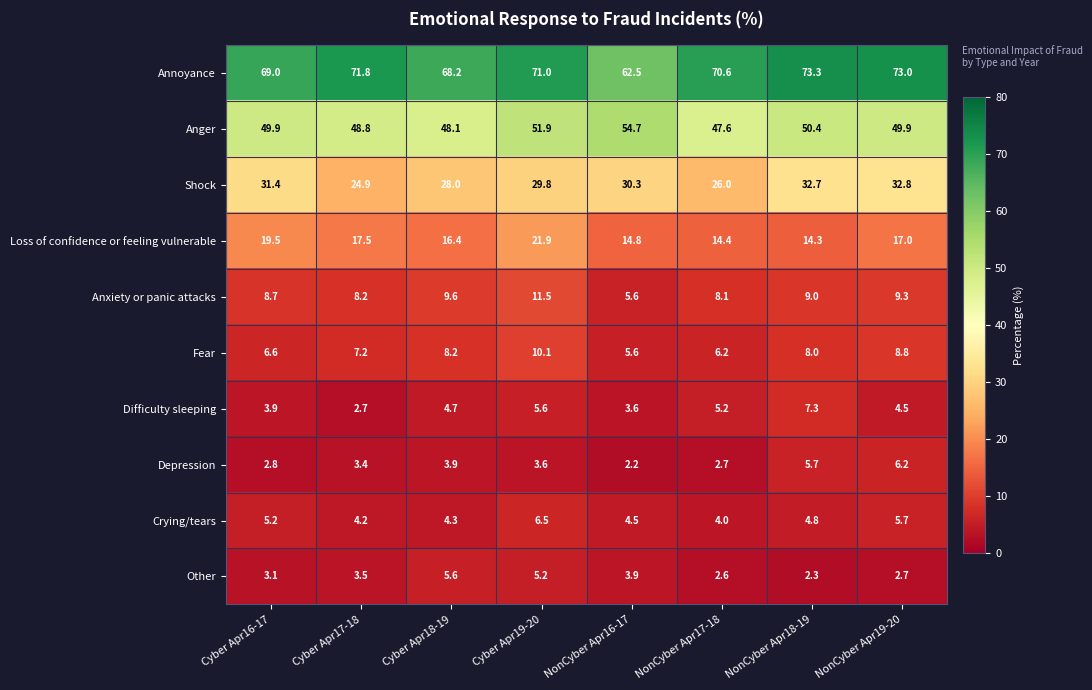

At how many categories does at least one series exceed 67?

7